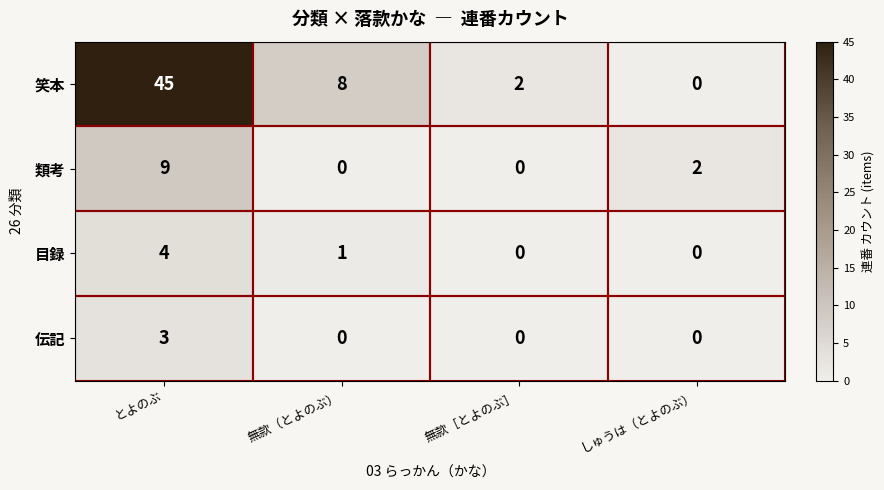

At how many categories does at least one series exceed 3?

2